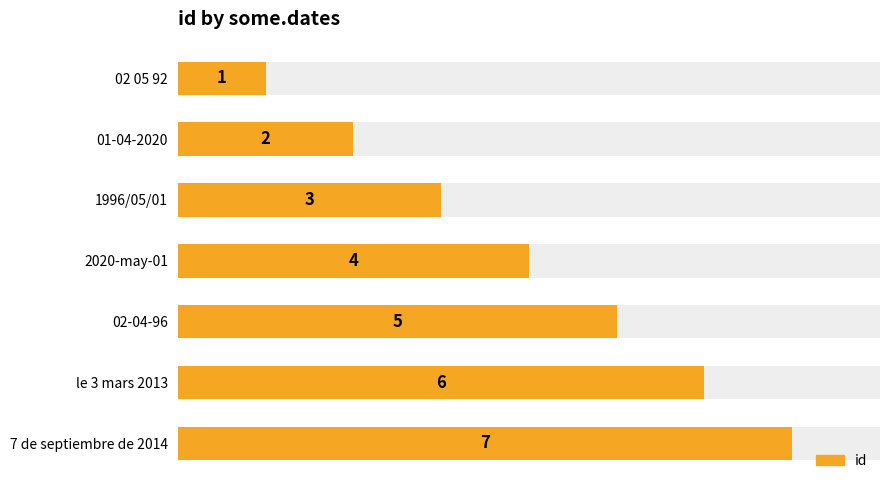

Between 02 05 92 and 1996/05/01, which is larger?

1996/05/01